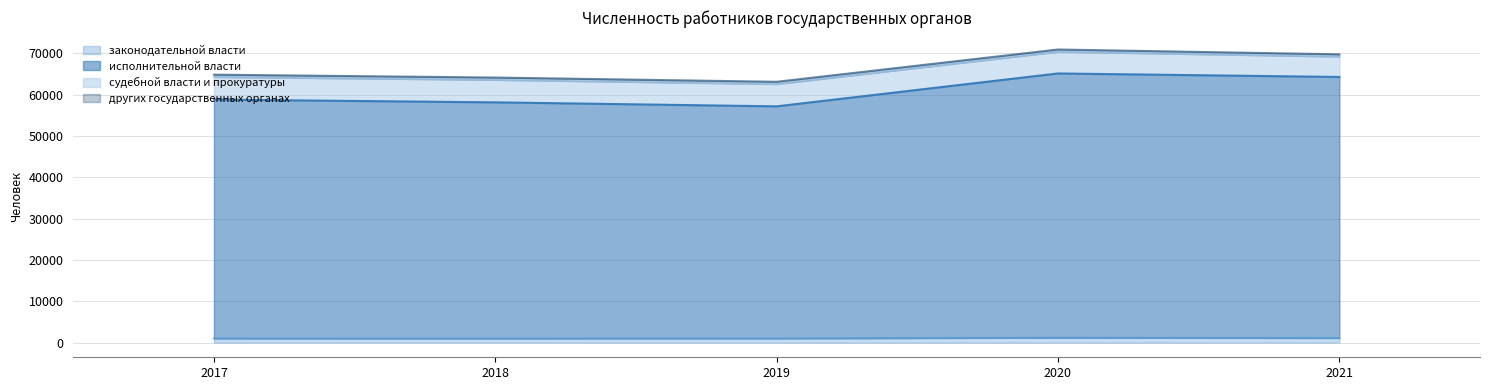

The value of законодательной власти at 2017 is 375. True or false?

False